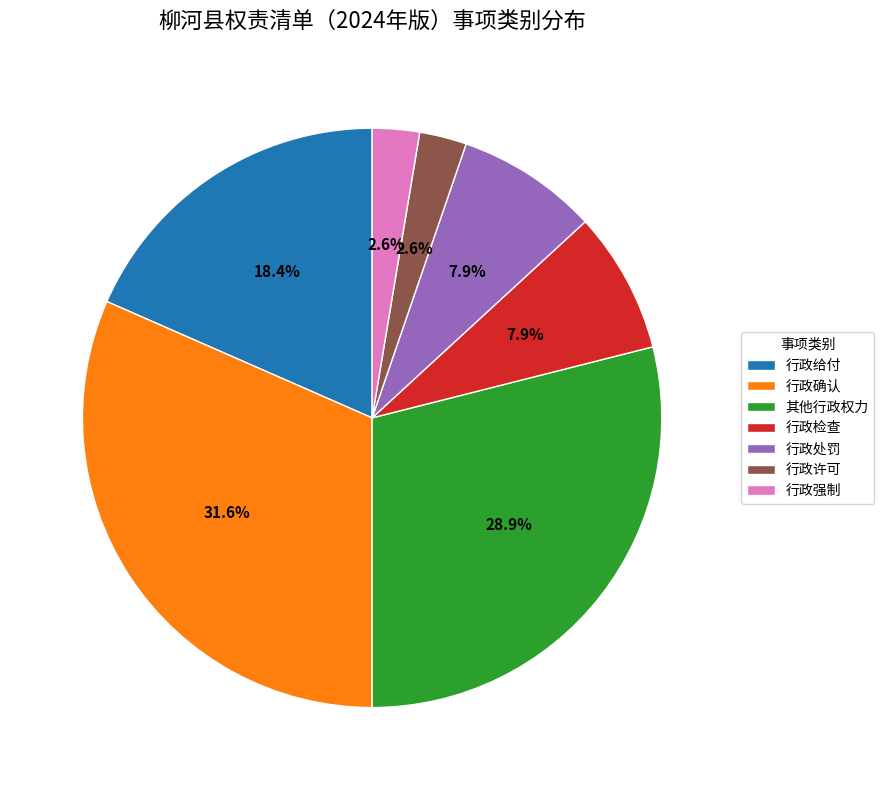

Which category has the biggest portion of the pie?

行政确认